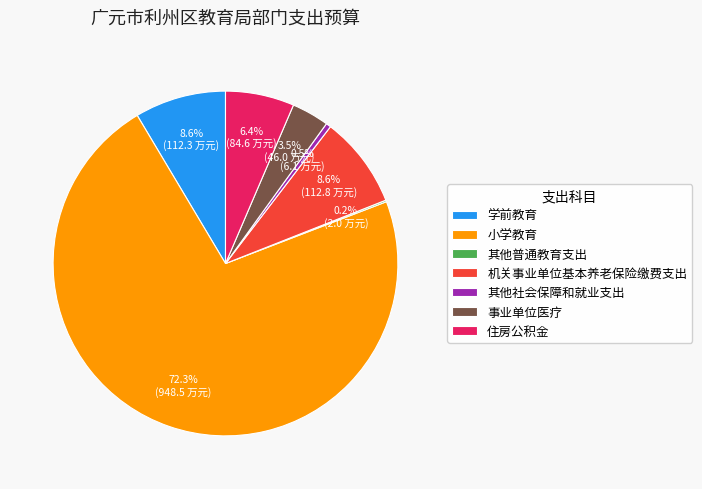

True or false: 学前教育 accounts for 9% of the total.

True